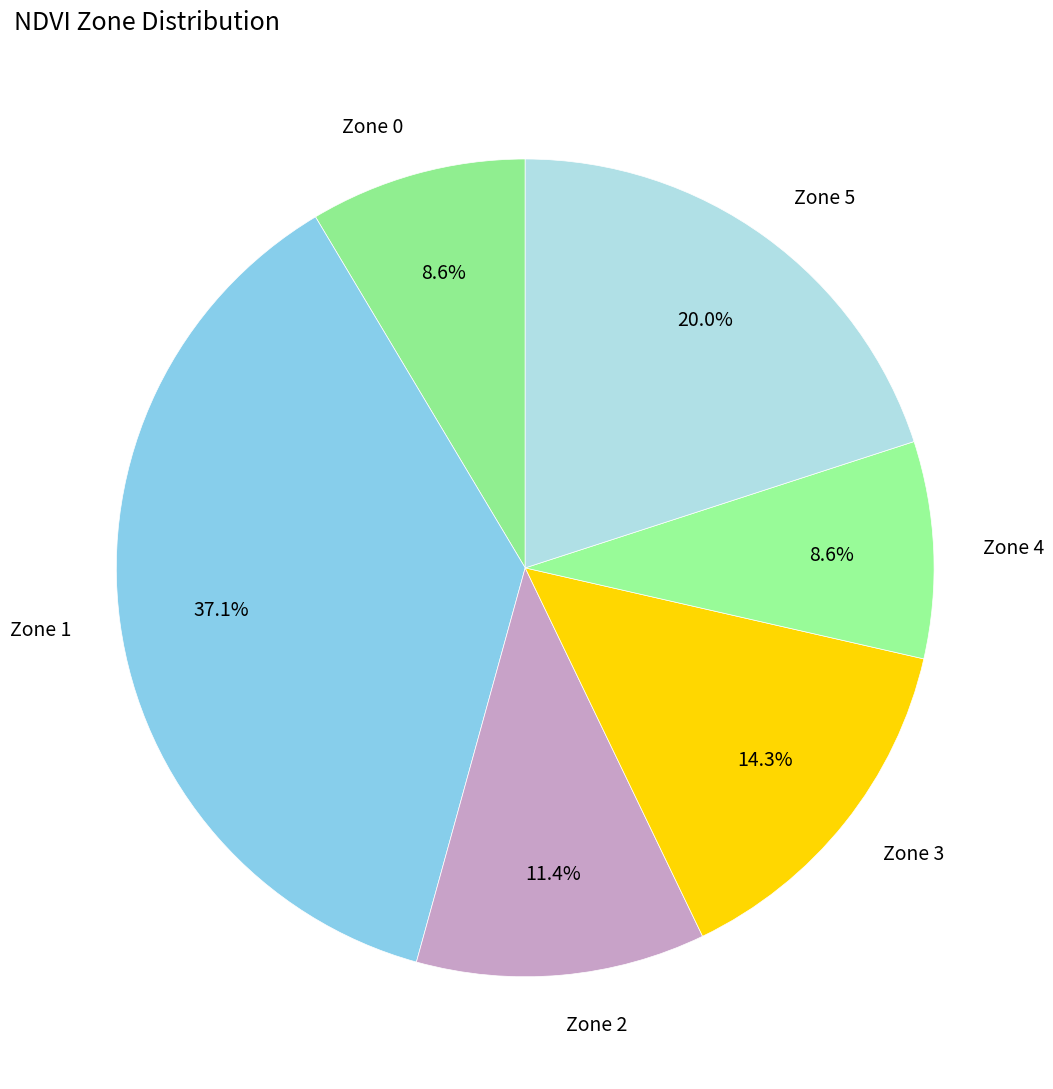

What is the largest slice in the pie chart?

Zone 1